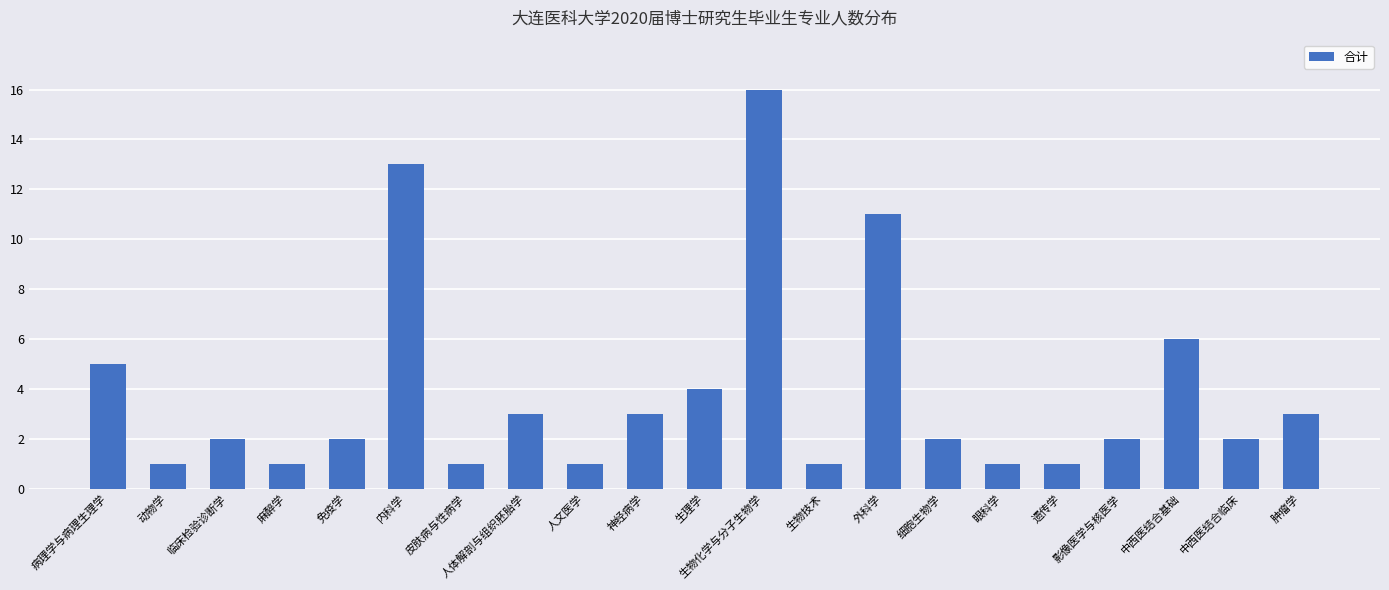

Reading right to left, what are all the values shown in this chart?

肿瘤学=3	中西医结合临床=2	中西医结合基础=6	影像医学与核医学=2	遗传学=1	眼科学=1	细胞生物学=2	外科学=11	生物技术=1	生物化学与分子生物学=16	生理学=4	神经病学=3	人文医学=1	人体解剖与组织胚胎学=3	皮肤病与性病学=1	内科学=13	免疫学=2	麻醉学=1	临床检验诊断学=2	动物学=1	病理学与病理生理学=5